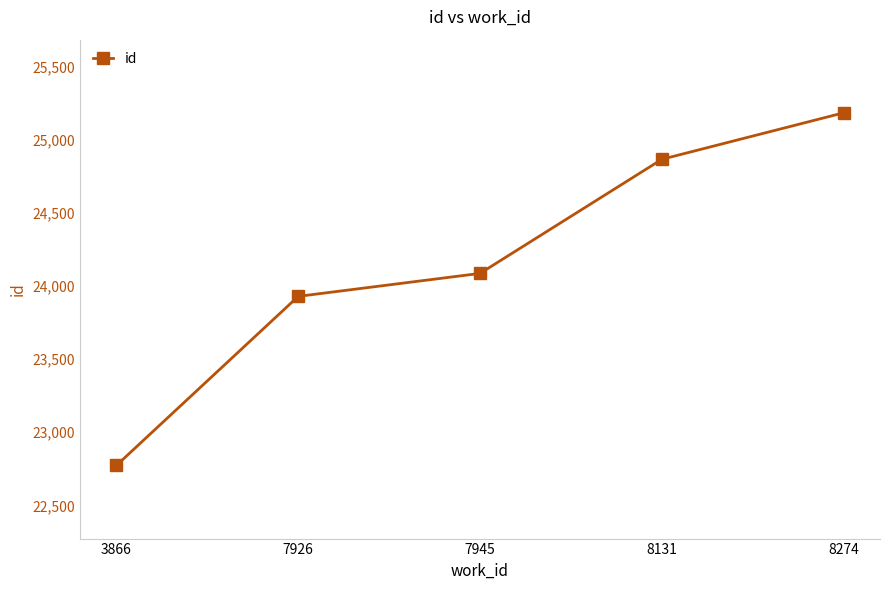

Is it true that the value at 7926 is 12646?

False